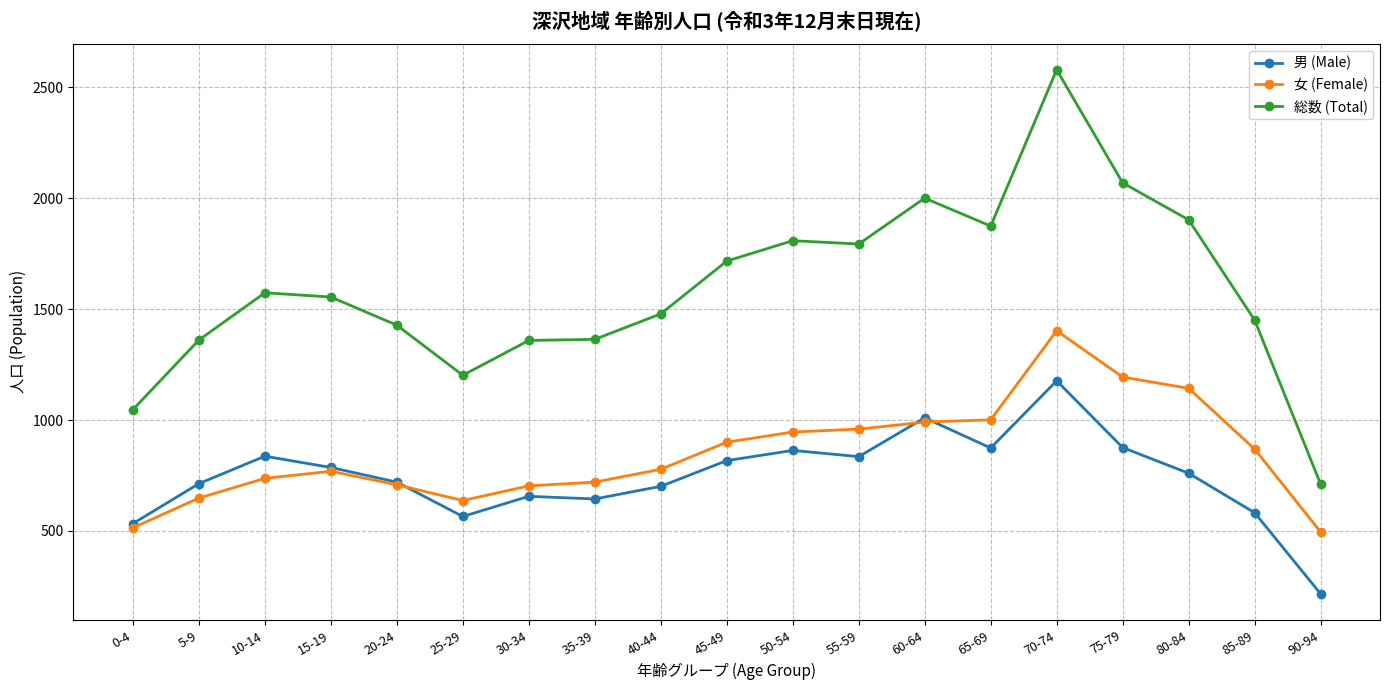

What is the difference between the highest and lowest values at 45-49?

900